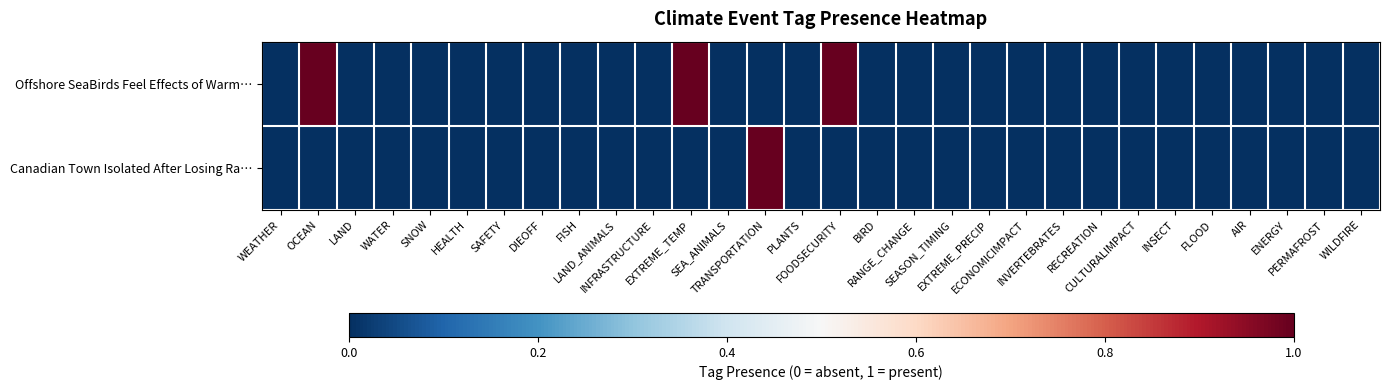

List the series in order of their overall mean, highest first.

Offshore SeaBirds Feel Effects of Warm…, Canadian Town Isolated After Losing Ra…